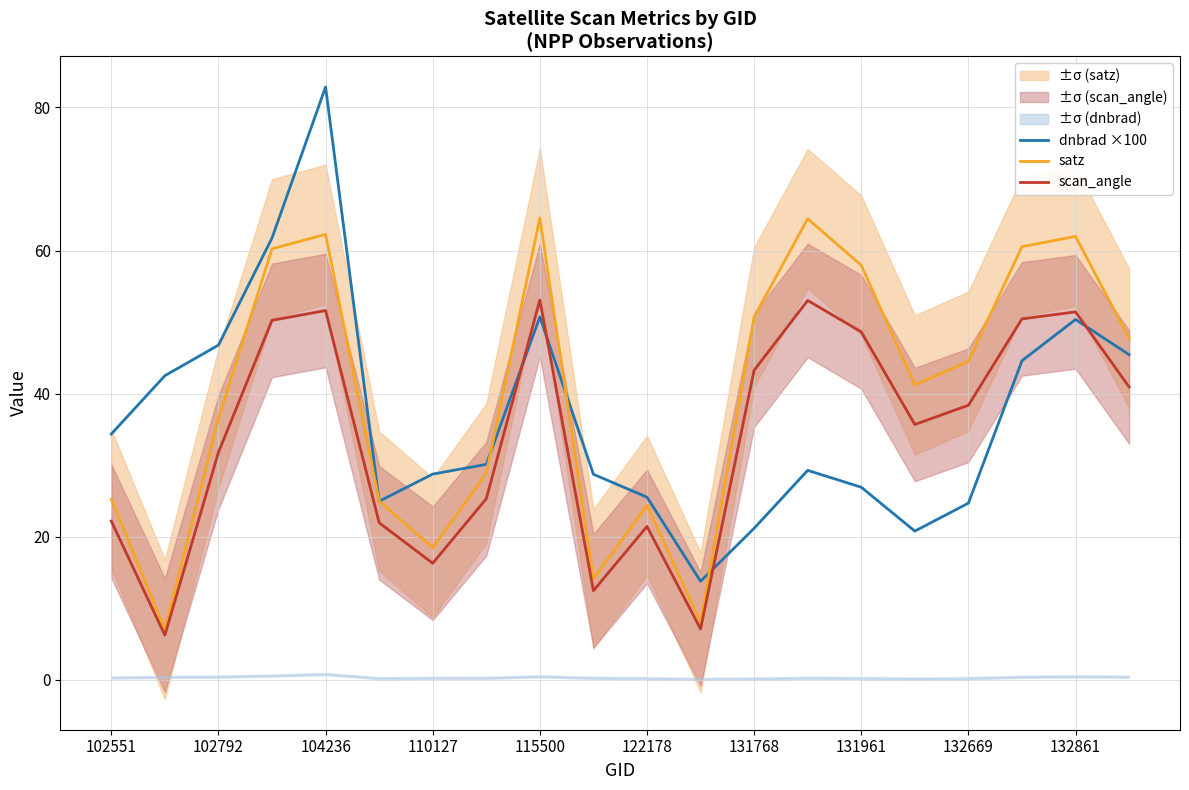

List the series in order of their peak value, lowest first.

scan_angle, satz, dnbrad ×100